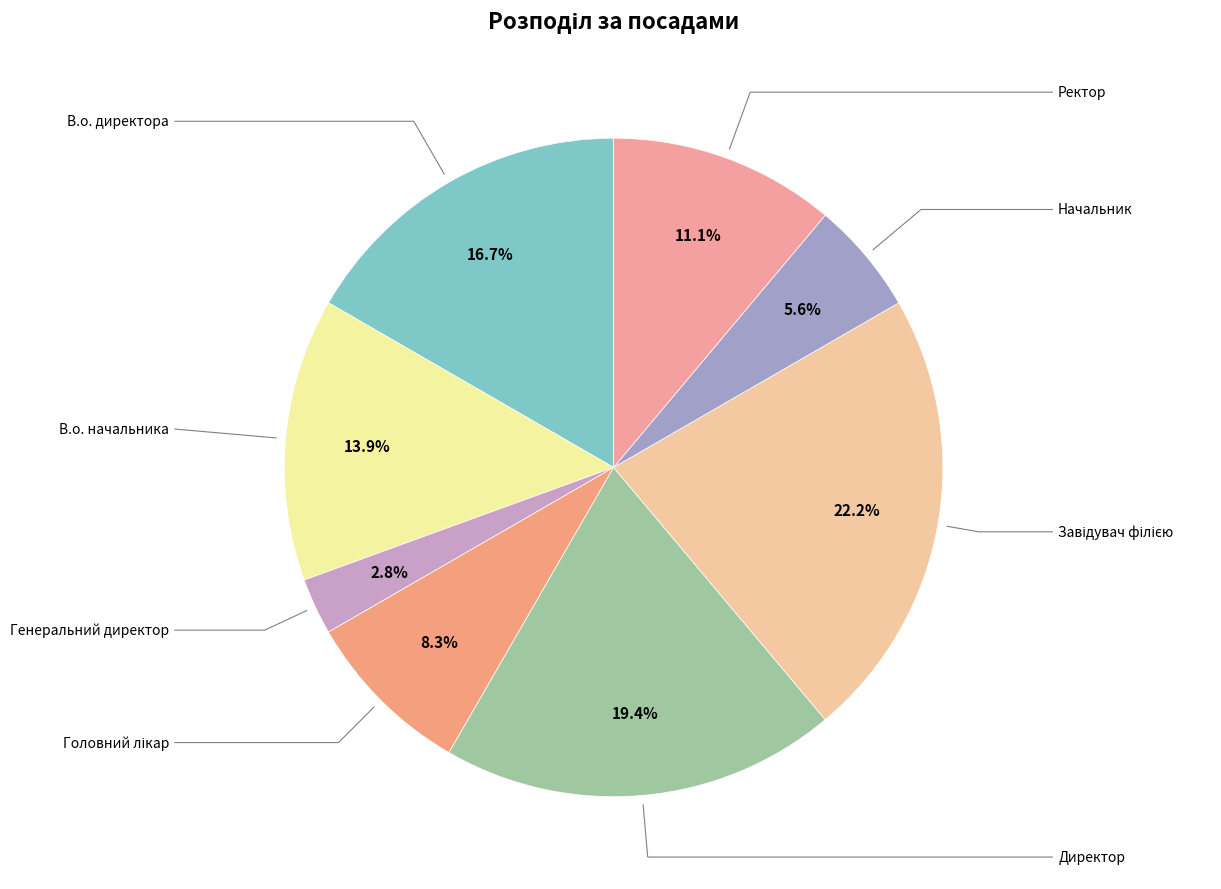

The Директор slice represents 19% of the pie. True or false?

True